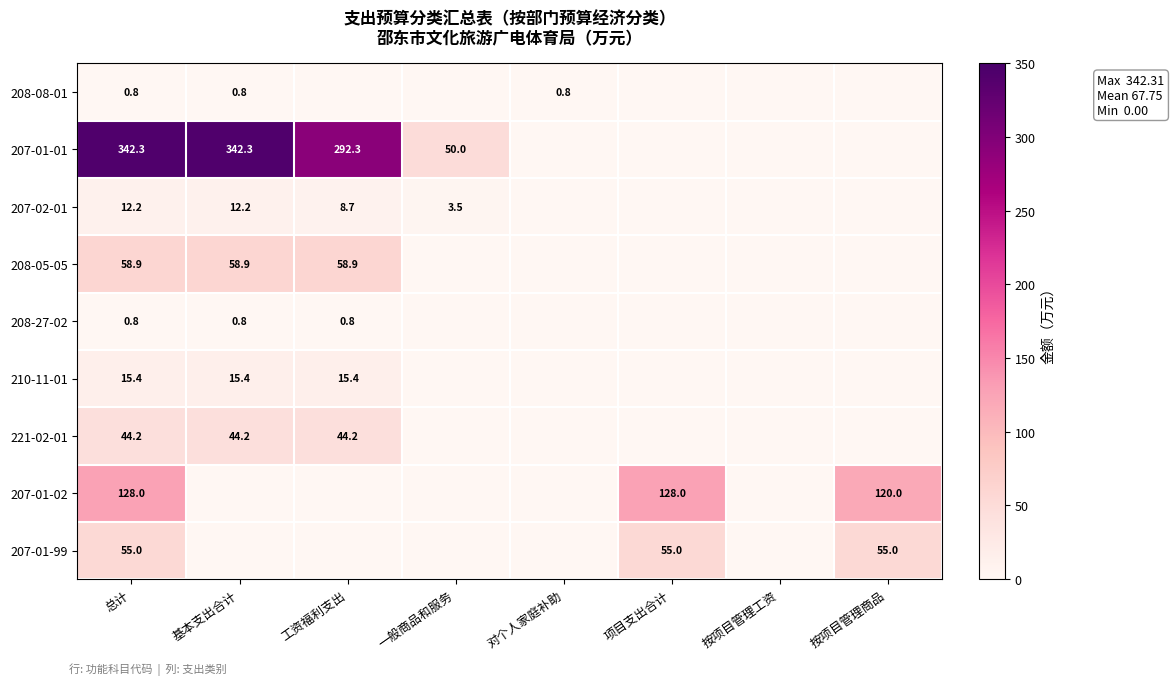

The 208-05-05 series shows 58.9 at 基本支出合计. True or false?

True